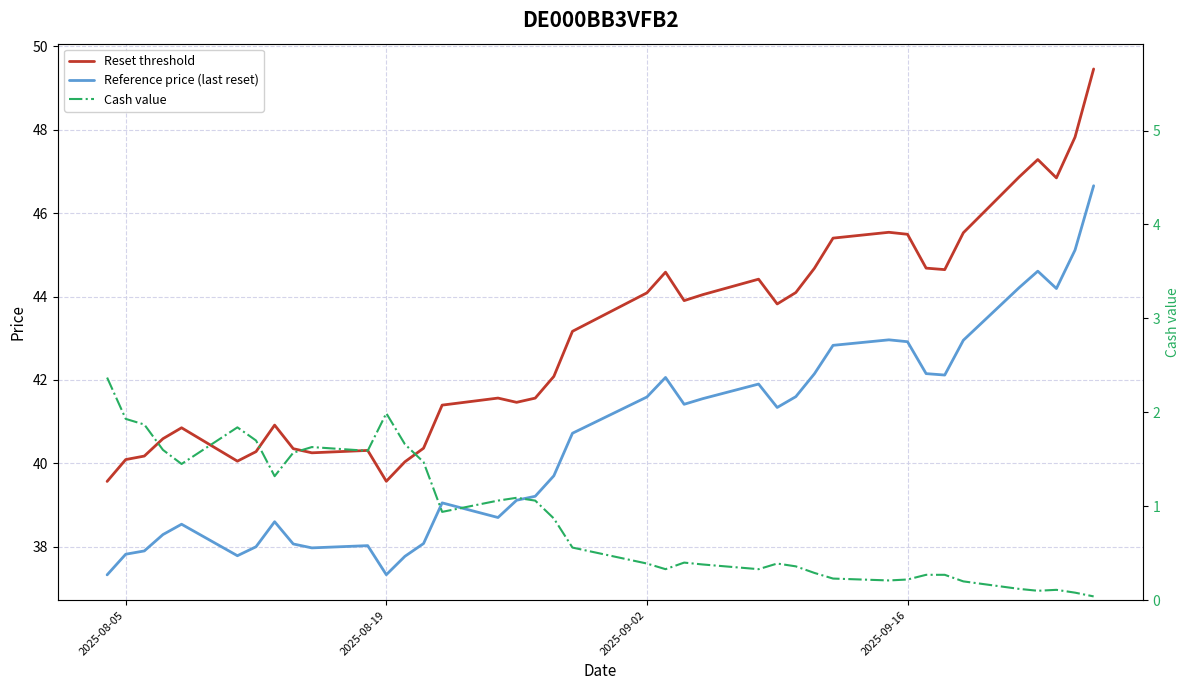

The Reference price (last reset) series shows 53.1 at 2025-09-16. True or false?

False